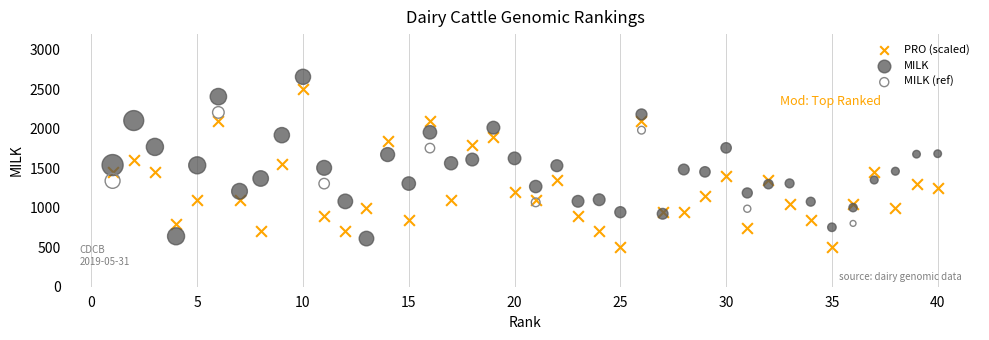

Which series reaches the maximum Y coordinate?

MILK